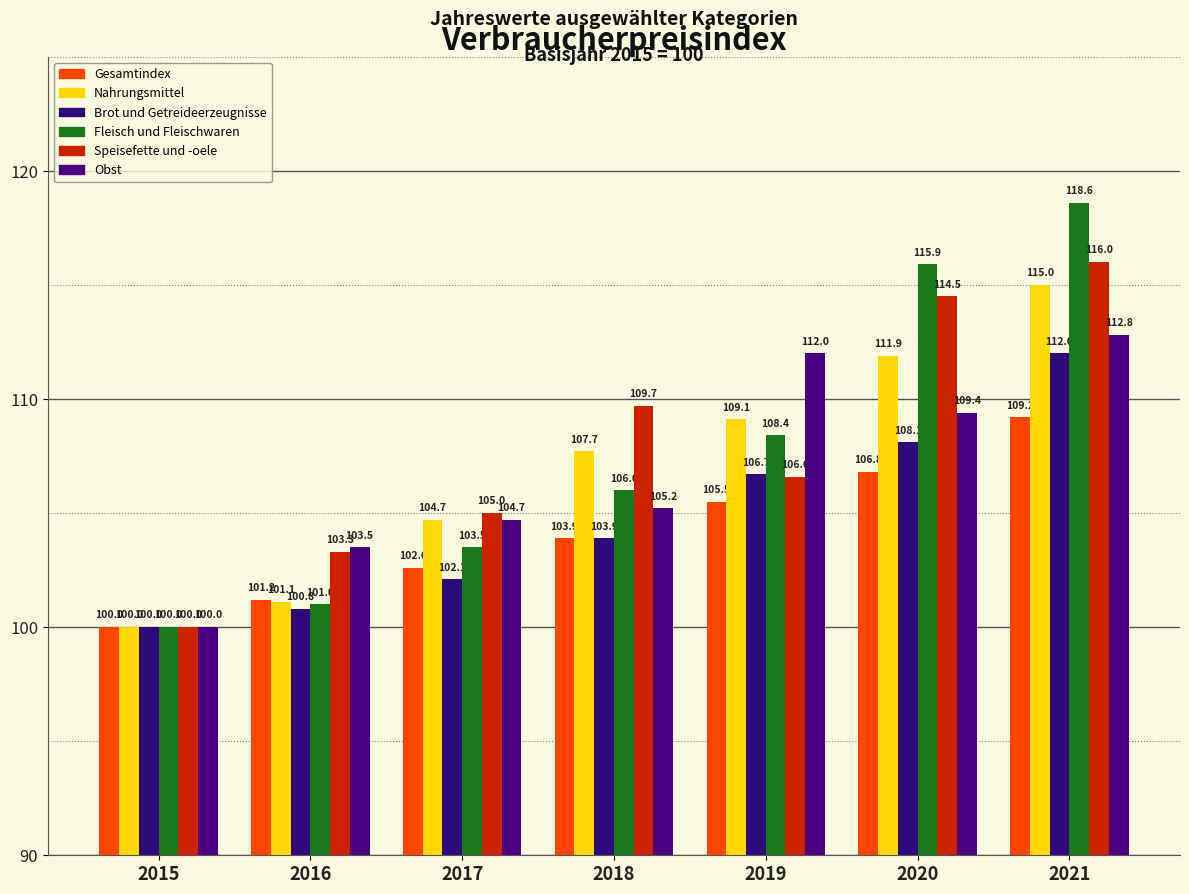

What is the difference between the second highest and second lowest values in the Nahrungsmittel series?

10.8